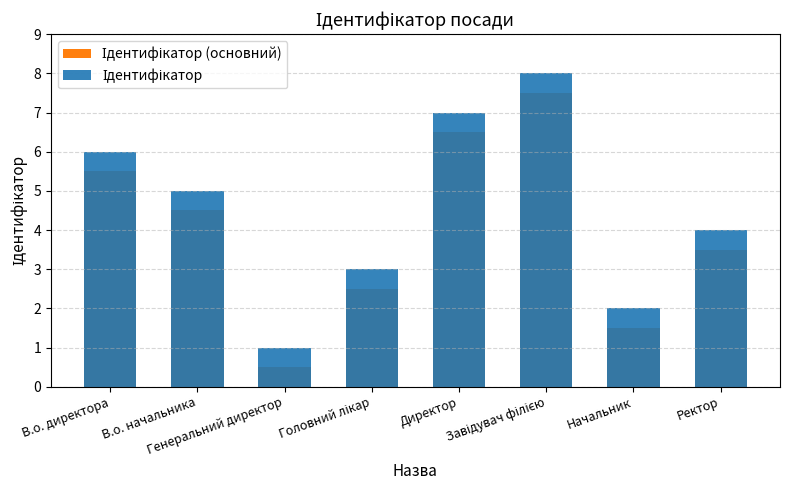

Which series has the largest total across all categories?

Ідентифікатор